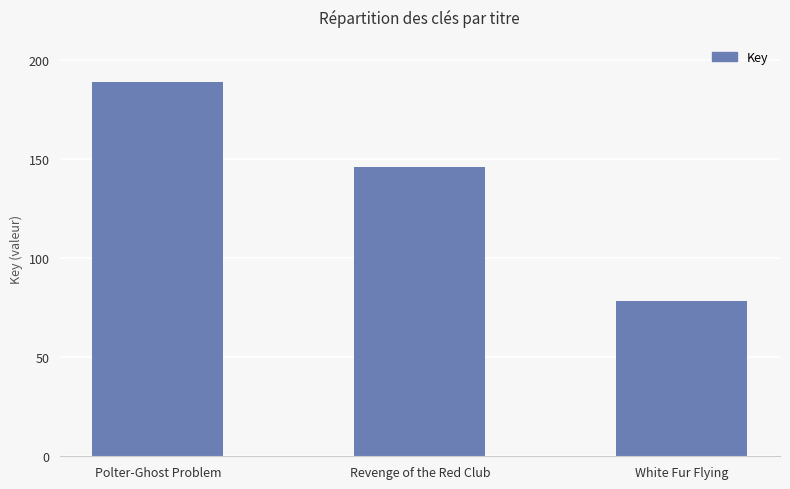

Reading left to right, transcribe all the data shown in this chart.

188753558	145944249	78141489